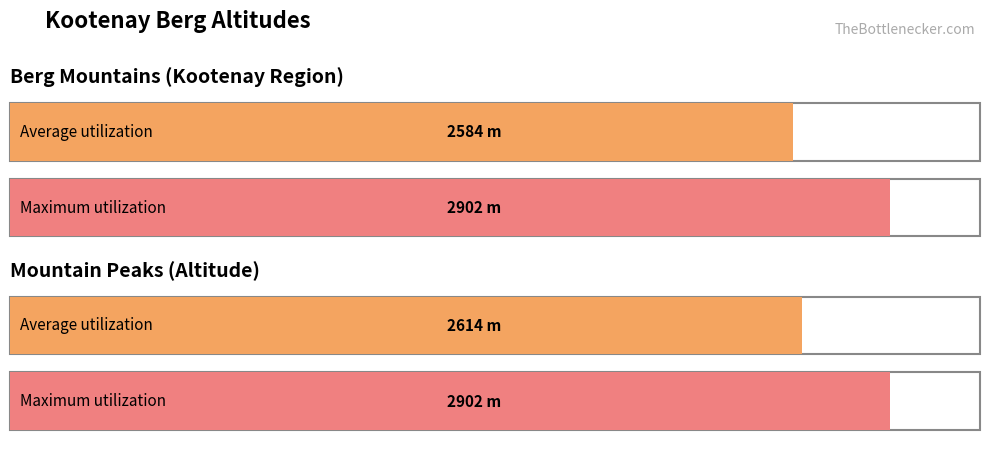

True or false: Average utilization has a value of 3470 at Brennan E1.

False